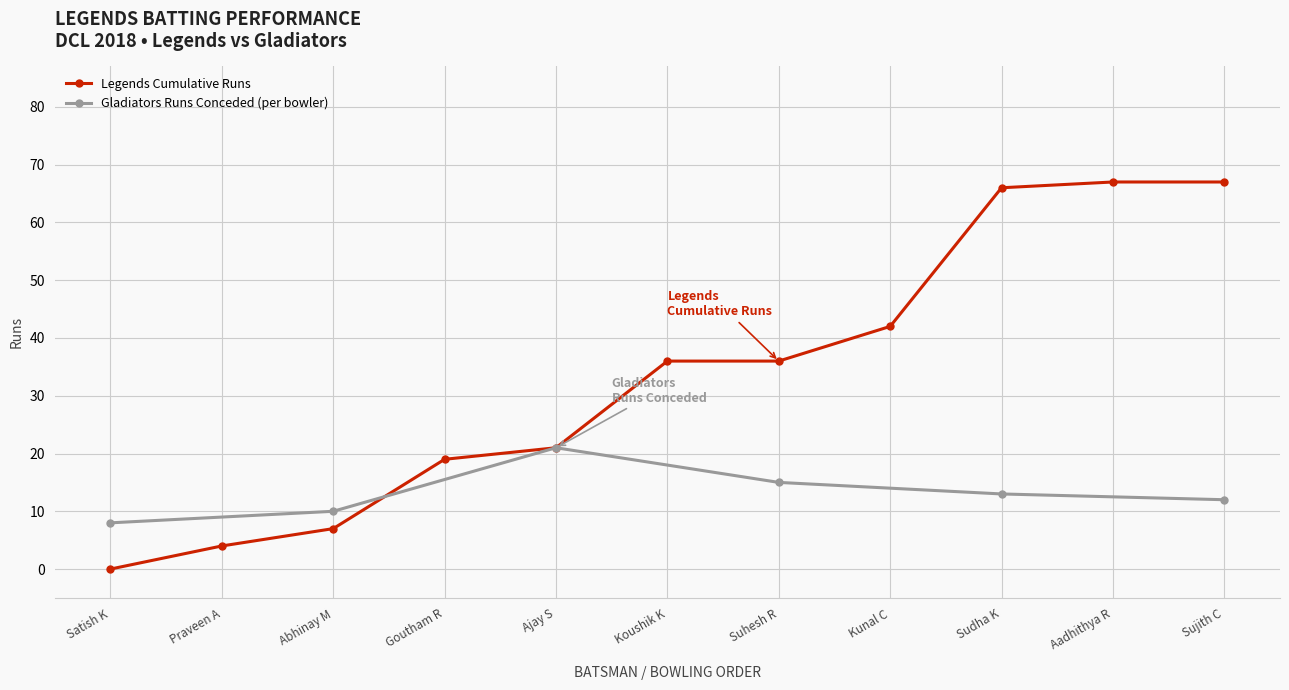

What is the value of the Legends Cumulative Runs point at the 2nd from the left?

4